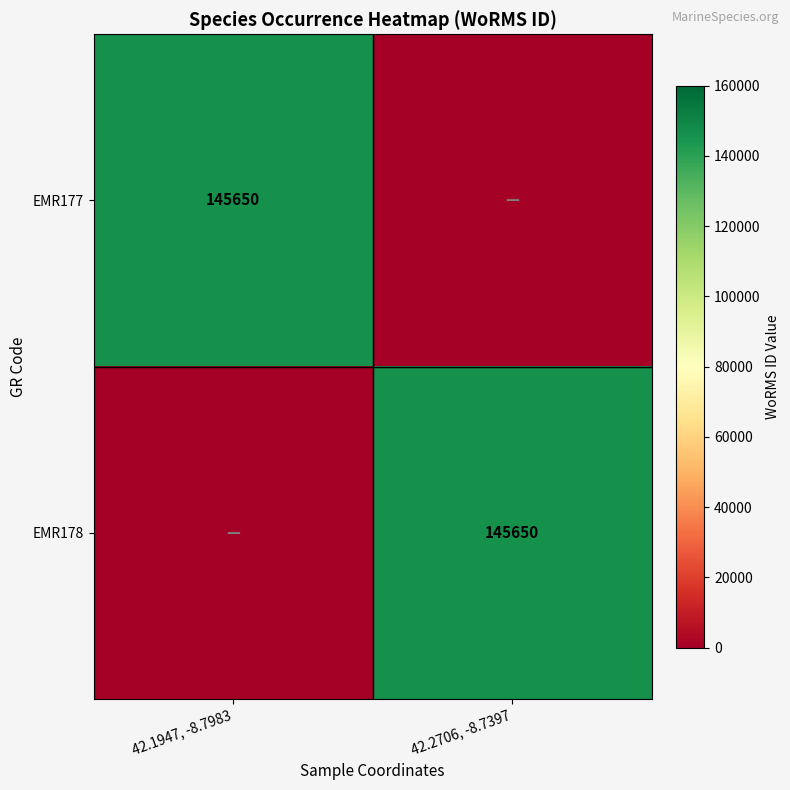

Is it true that EMR177 equals 145650 at 42.1947, -8.7983?

True